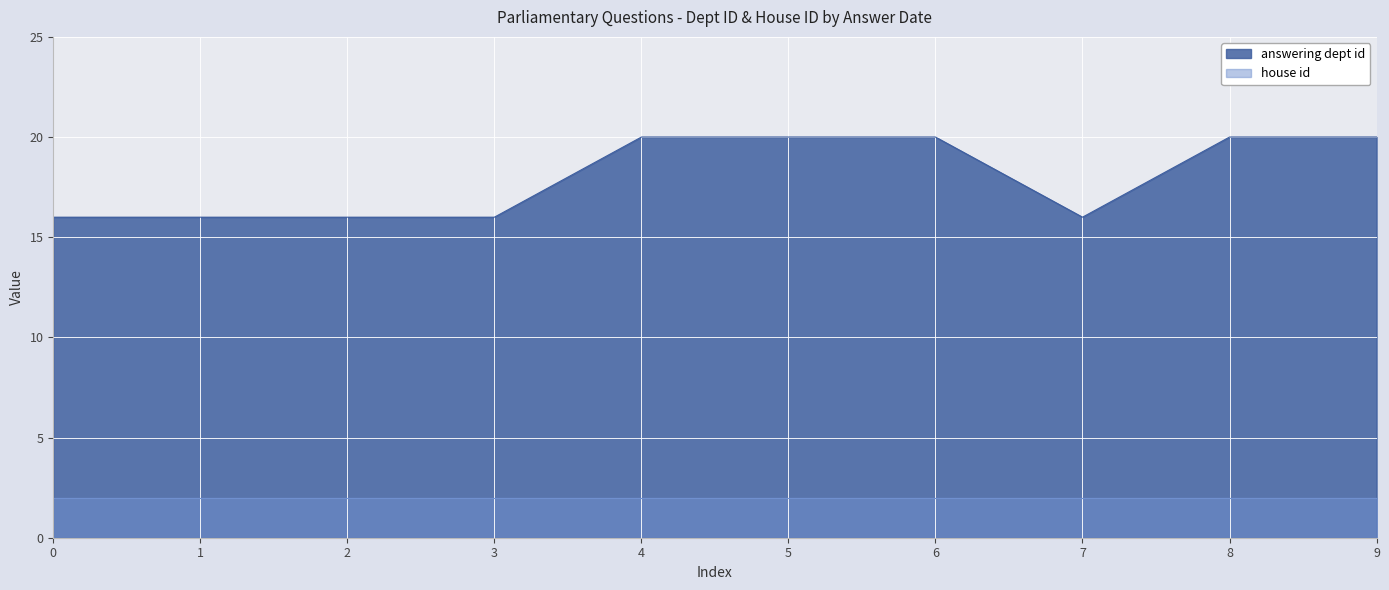

How many lines are shown in the chart?

2